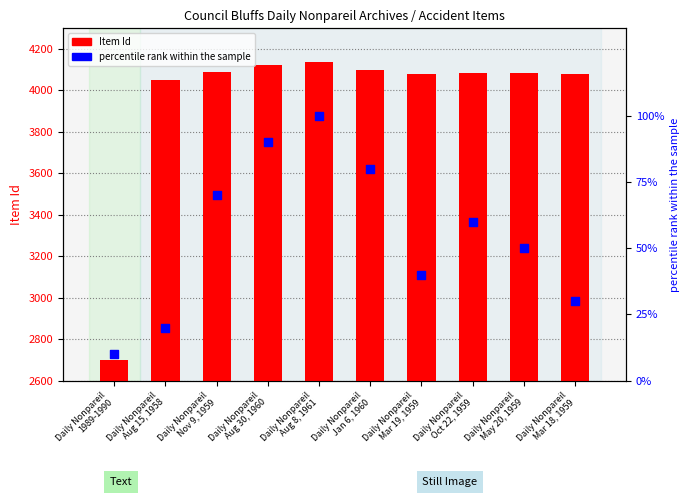

What is the total value across all series at Daily Nonpareil
Nov 9, 1959?

4158